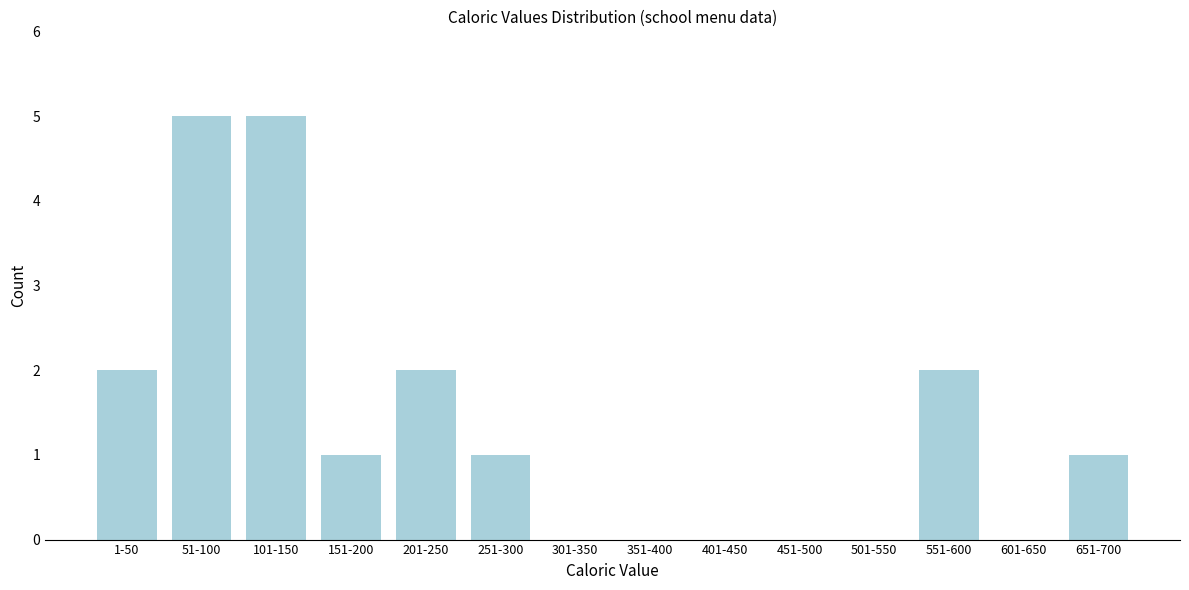

Reading left to right, list all the values displayed in this chart.

1-50=2	51-100=5	101-150=5	151-200=1	201-250=2	251-300=1	301-350=0	351-400=0	401-450=0	451-500=0	501-550=0	551-600=2	601-650=0	651-700=1